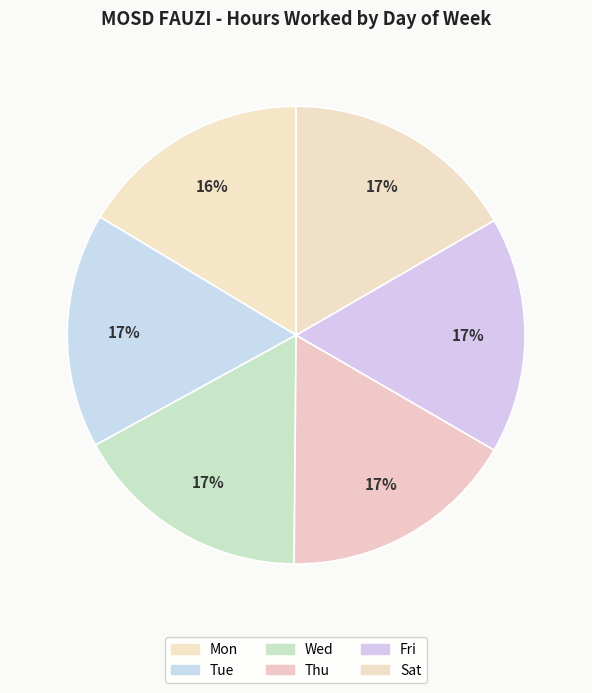

What is the change in value from Mon to Tue?

+0.2